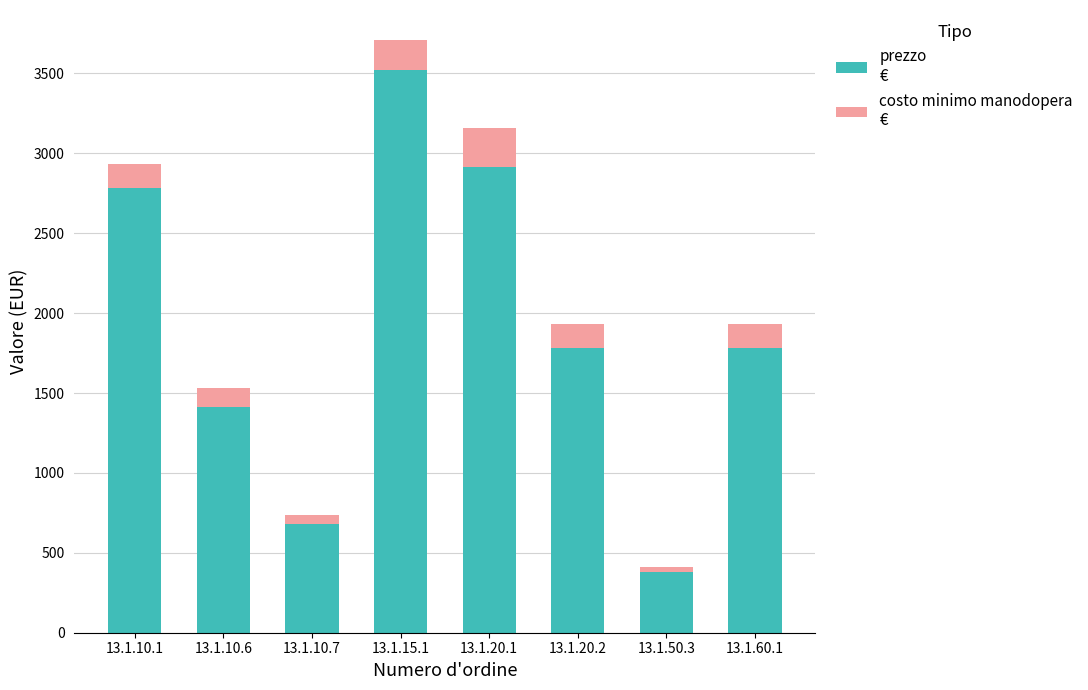

At which category is the sum across all series the highest?

13.1.15.1